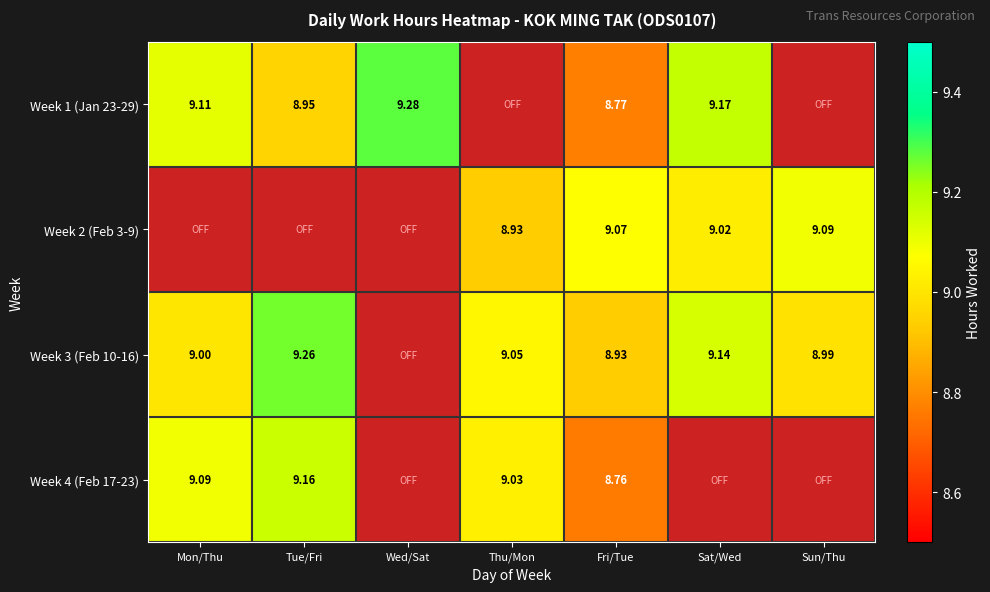

Is the value of Week 3 (Feb 10-16) at Thu/Mon greater than the value of Week 4 (Feb 17-23) at Tue/Fri?

No